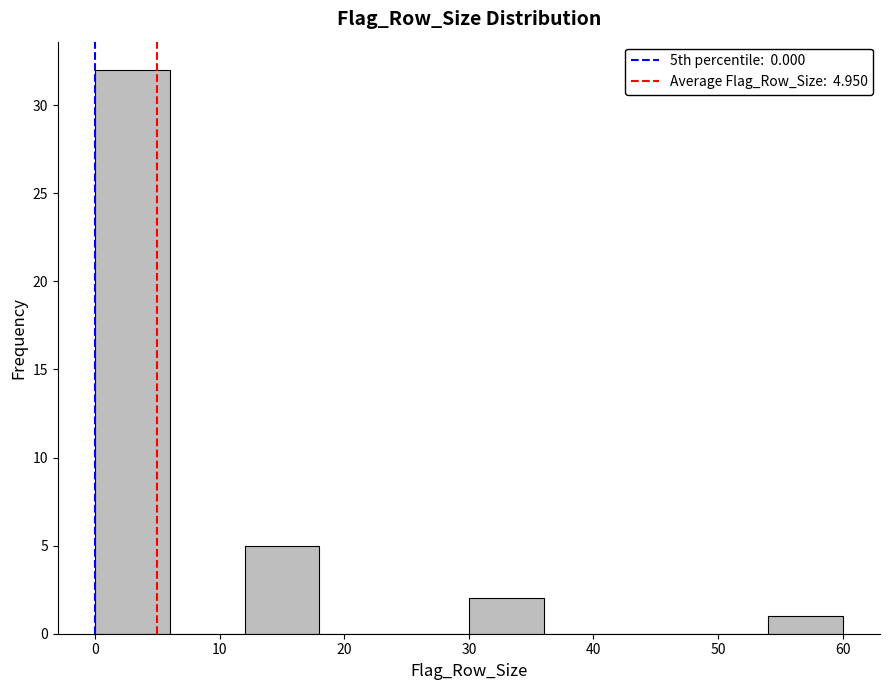

Which range on the x-axis has the tallest bar?

0 to 6